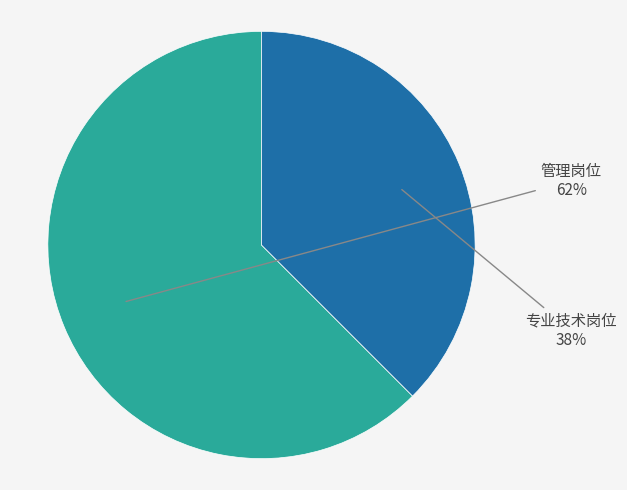

What is the ratio of the value at 专业技术岗位 to the value at 管理岗位?

0.6